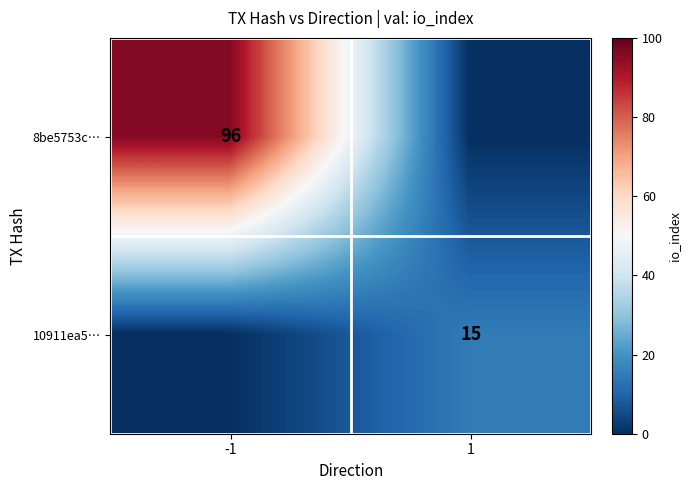

True or false: 10911ea5… has a value of 22 at 1.

False